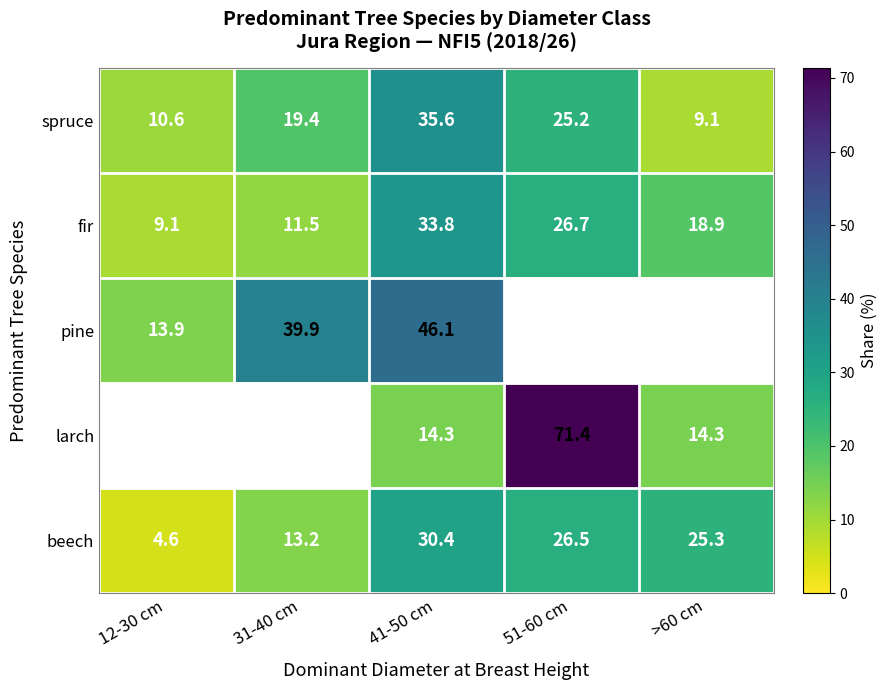

The beech series shows 25.3 at >60 cm. True or false?

True